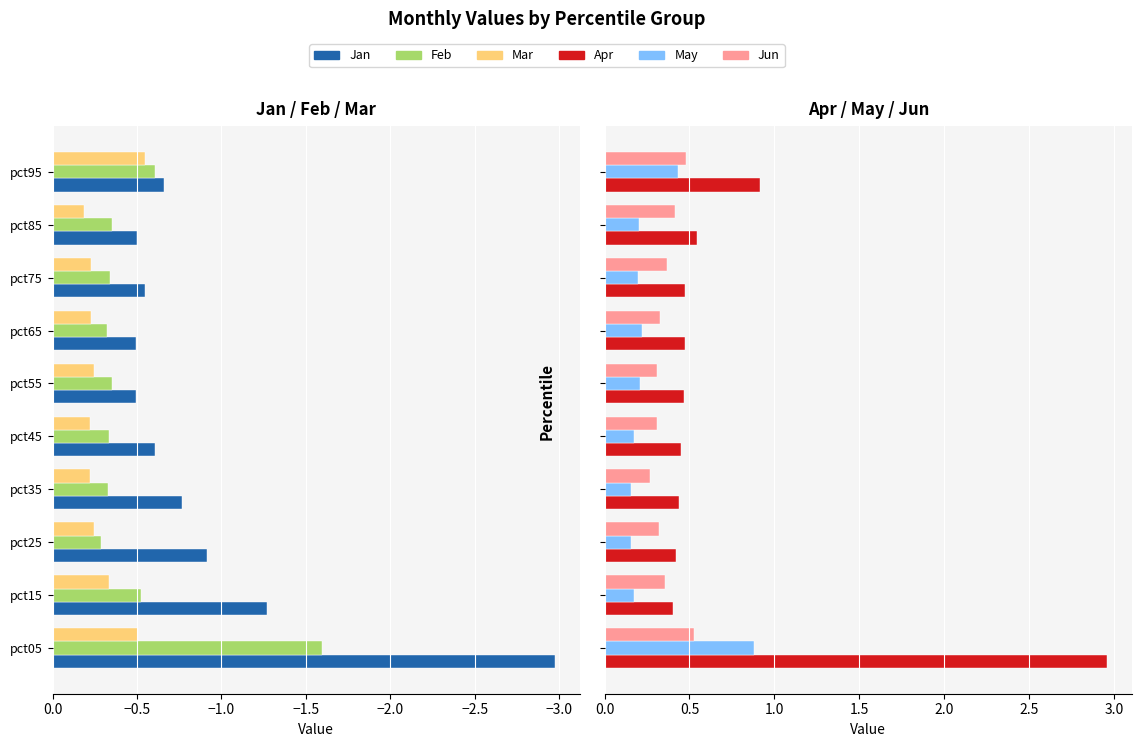

Which series has the largest range (max minus min)?

Apr